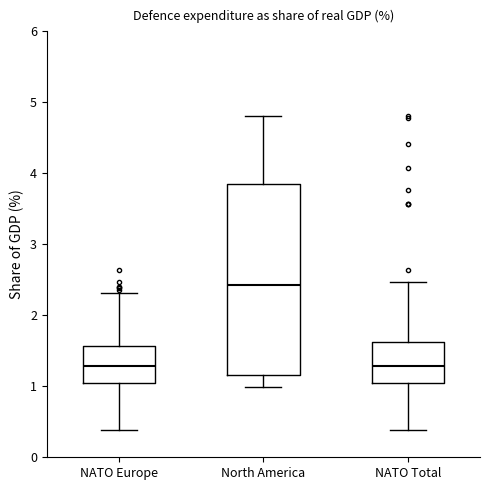

Reading left to right, read every box against the y-axis: the position of its median line, the range the box covers, and the ends of its whiskers. The values are not printed on the chart, so give them approximately, as read against the axis.

NATO Europe: median 1.3, box 1.0 to 1.6, whiskers 0.4 to 2.3
North America: median 2.4, box 1.2 to 3.8, whiskers 1.0 to 4.8
NATO Total: median 1.3, box 1.1 to 1.6, whiskers 0.4 to 2.5